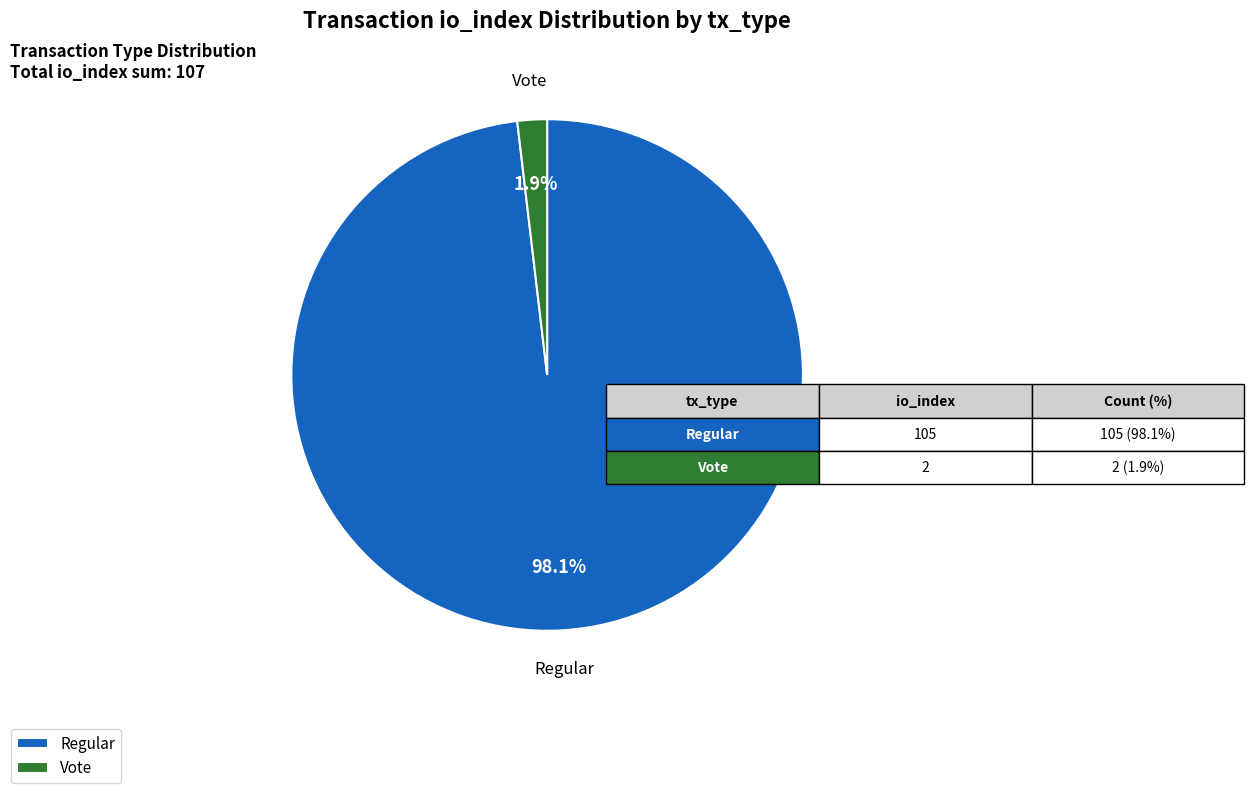

The Regular slice represents 98% of the pie. True or false?

True